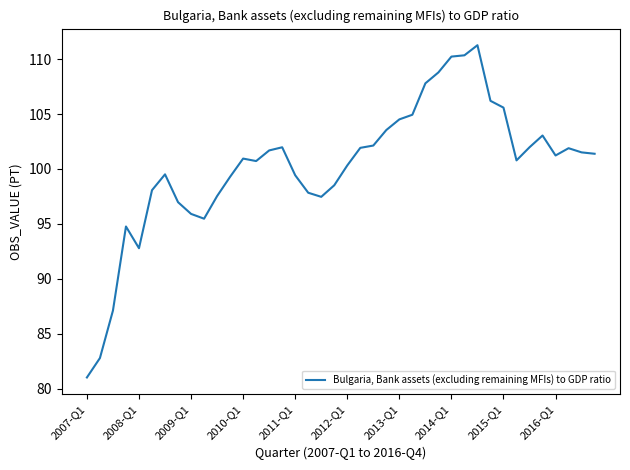

How many lines are shown in the chart?

1